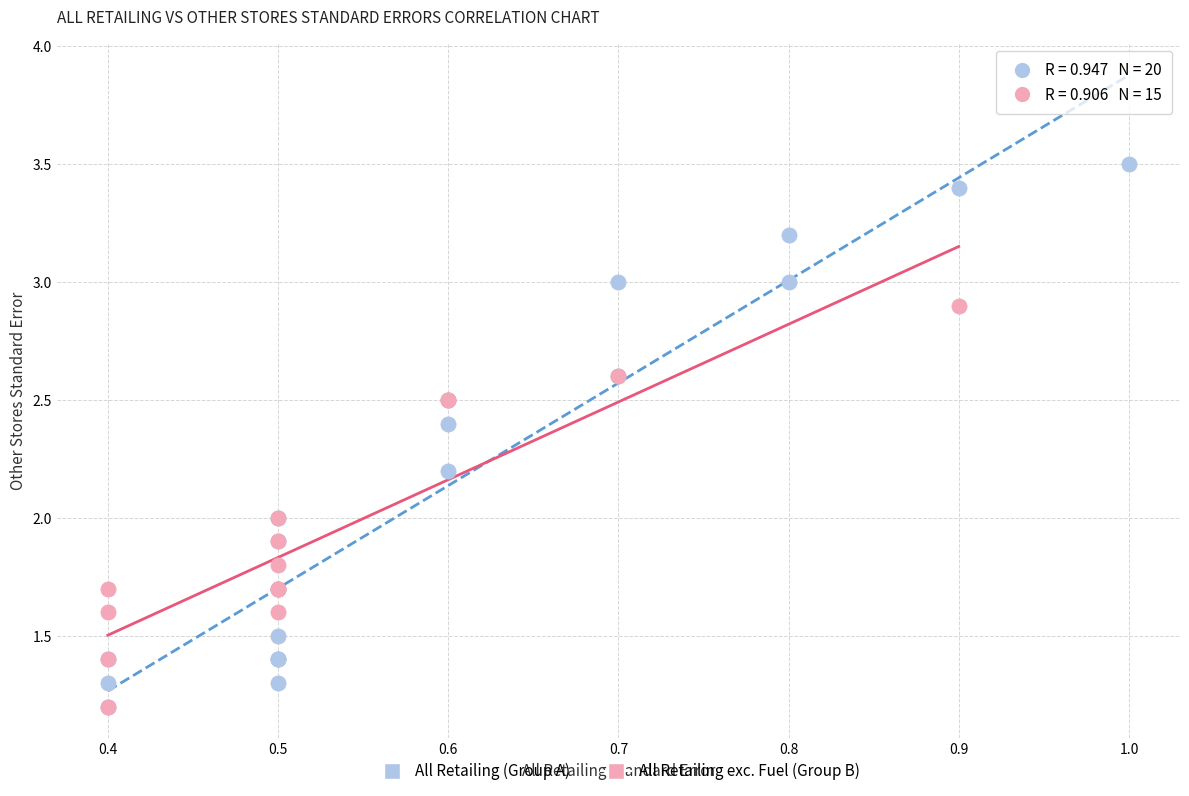

Which series has the largest Y range (max minus min)?

All Retailing (Group A)